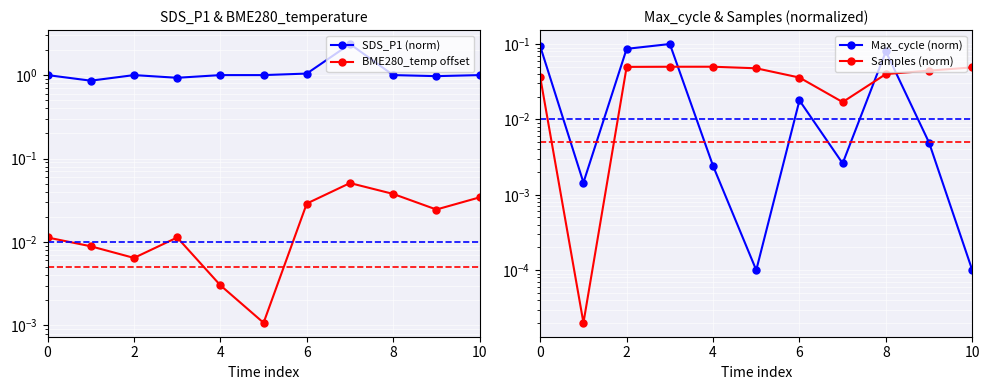

Is it true that Max_cycle (norm) equals 0.0 at 10?

False